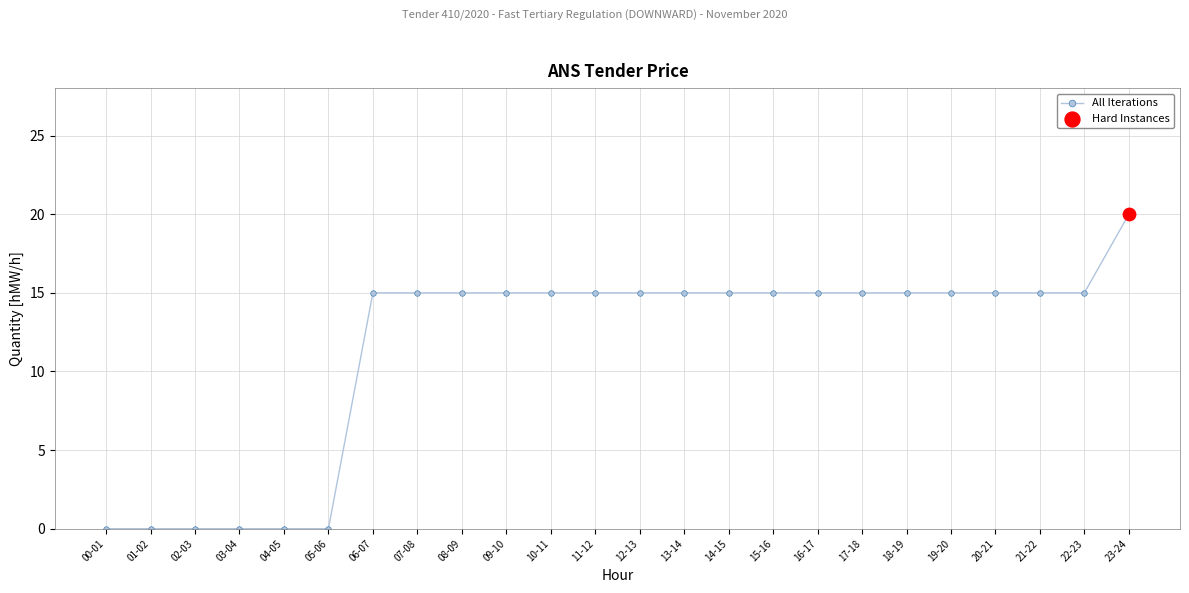

Approximately how many times larger is the value at 19-20 compared to 16-17?

1.0